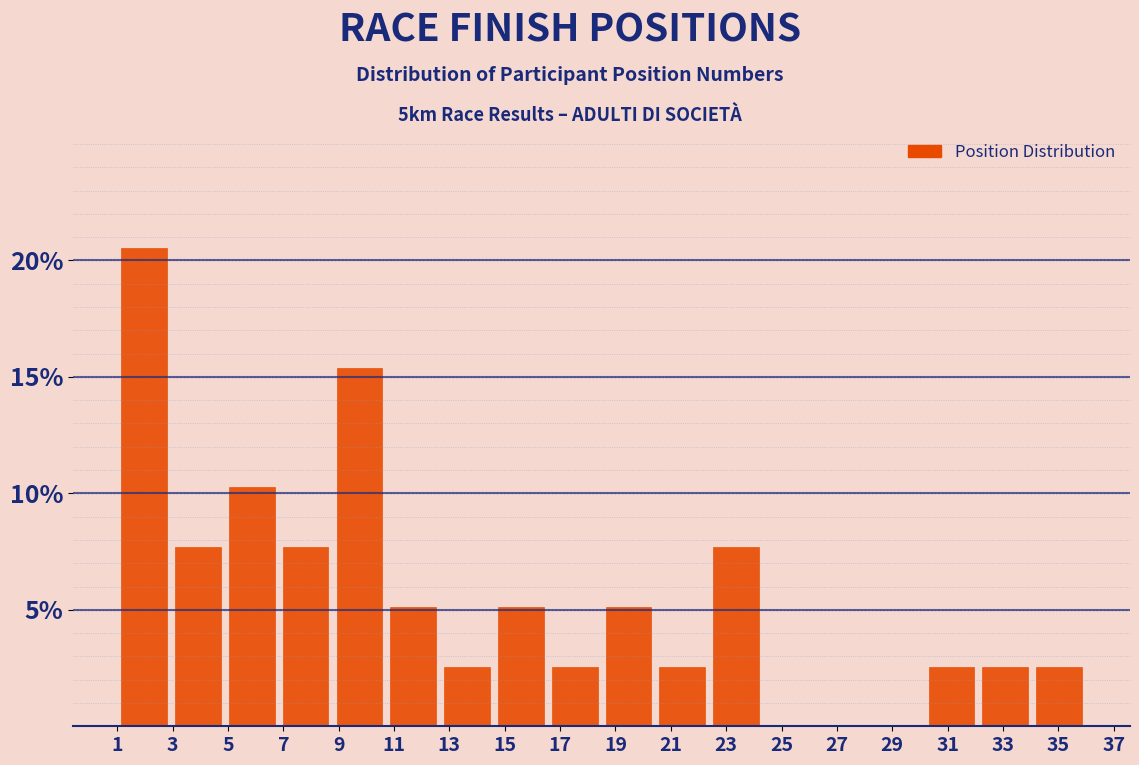

Which range on the x-axis has the tallest bar?

1.0 to 3.0